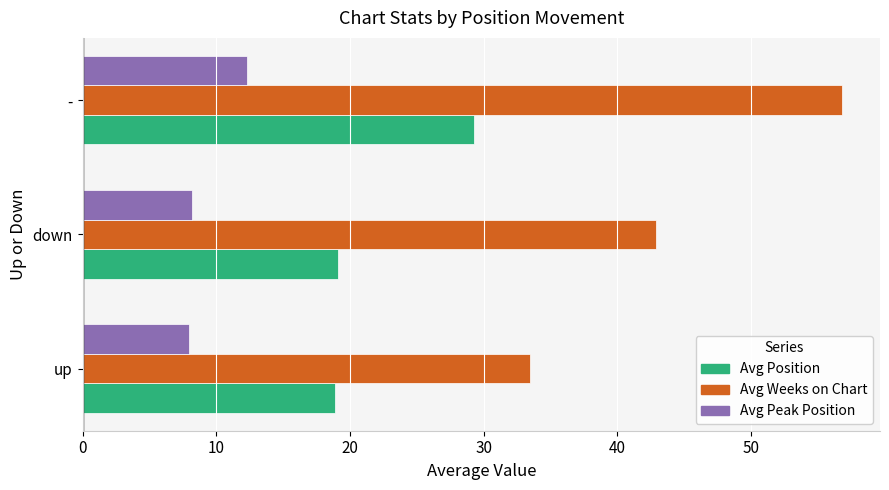

Rank the series by their average value, from lowest to highest.

Avg Peak Position, Avg Position, Avg Weeks on Chart